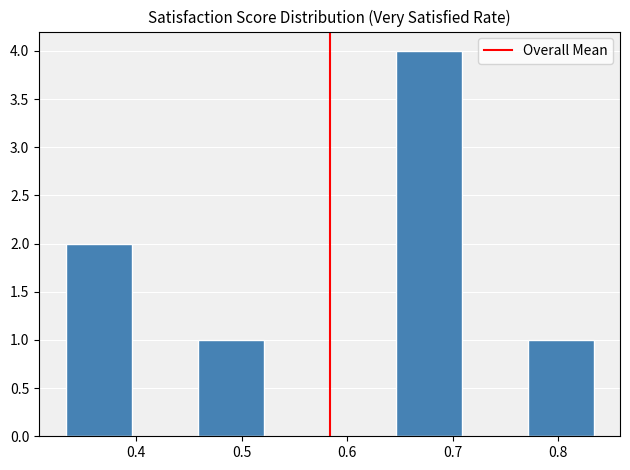

Over which range of the x-axis is the bar tallest?

0.65 to 0.71